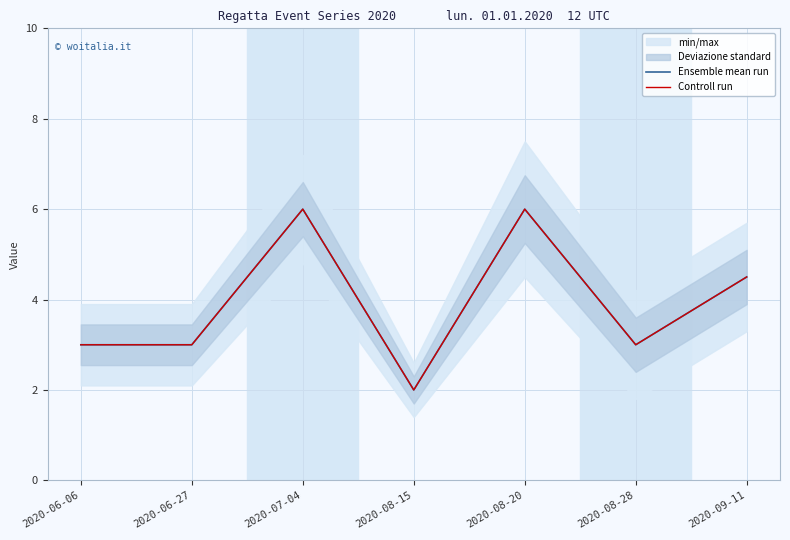

Read the Ensemble mean run value at 2020-08-28.

3.0